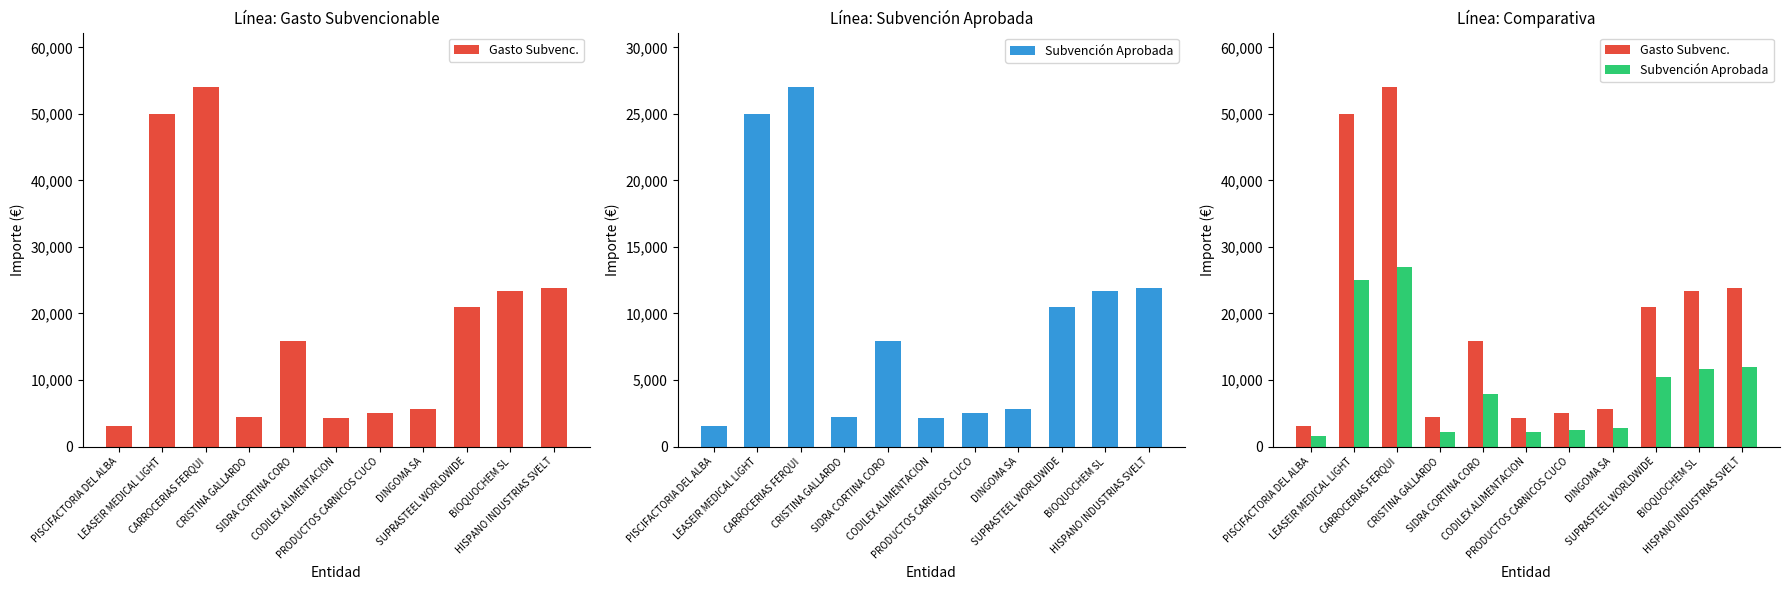

What is the total value across all series at CRISTINA GALLARDO?

6742.5